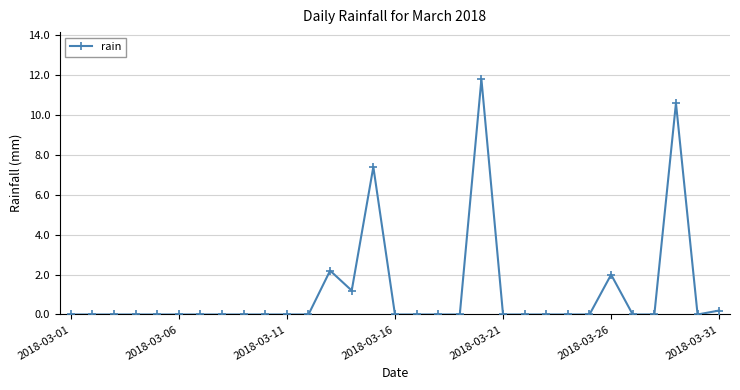

Is this an area chart (filled region under the line)?

No